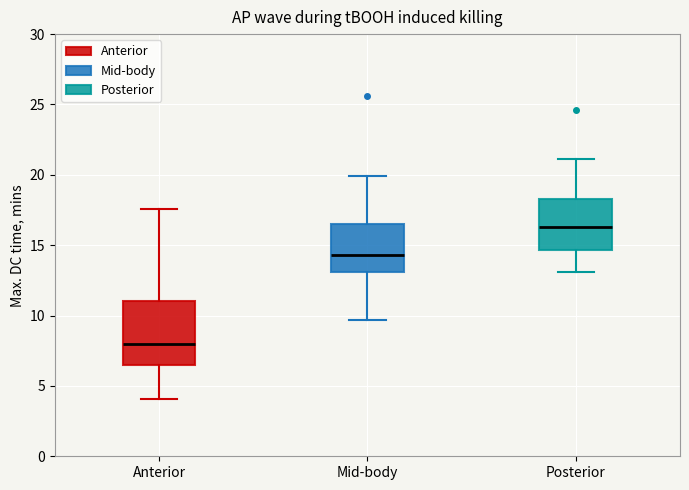

Reading left to right, read every box against the y-axis: the position of its median line, the range the box covers, and the ends of its whiskers. The values are not printed on the chart, so give them approximately, as read against the axis.

Anterior: median 8.0, box 6.5 to 11.0, whiskers 4.0 to 17.5
Mid-body: median 14.5, box 13.0 to 16.5, whiskers 9.5 to 20.0
Posterior: median 16.5, box 14.5 to 18.5, whiskers 13.0 to 21.0